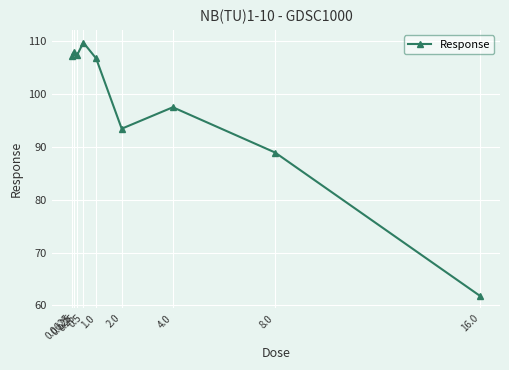

The value at 8.0 is 41.0. True or false?

False